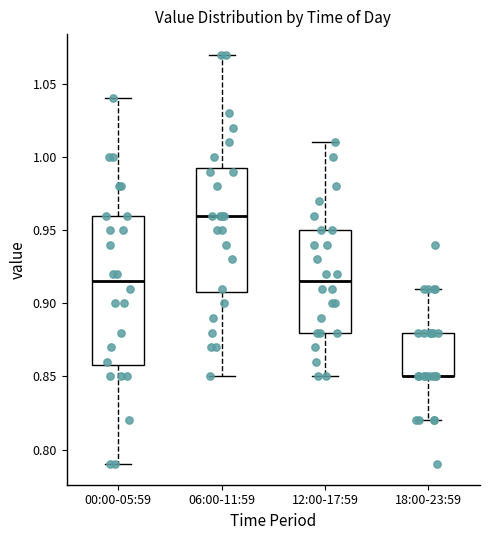

Reading left to right, transcribe this box plot: for each box, give where its median line is, the range the box spans, and where its two whiskers end, as read against the y-axis. The values are not printed on the chart, so give them approximately, as read against the axis.

00:00-05:59: median 0.915, box 0.860 to 0.960, whiskers 0.790 to 1.040
06:00-11:59: median 0.960, box 0.910 to 0.995, whiskers 0.850 to 1.070
12:00-17:59: median 0.915, box 0.880 to 0.950, whiskers 0.850 to 1.010
18:00-23:59: median 0.850 (drawn on the box's lower edge), box 0.850 to 0.880, whiskers 0.820 to 0.910